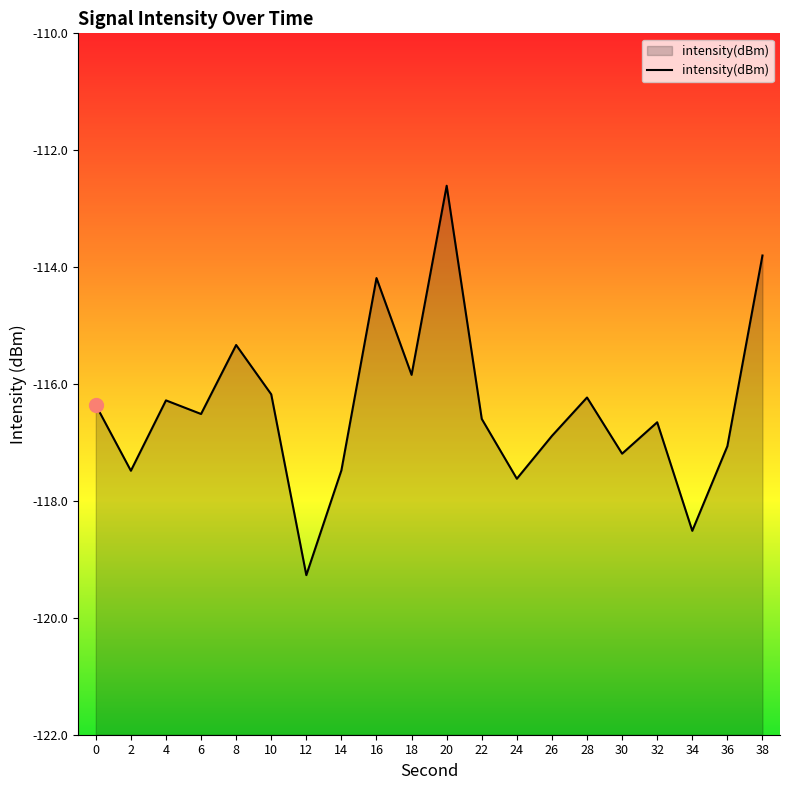

At which label does the data first exceed -116?

8